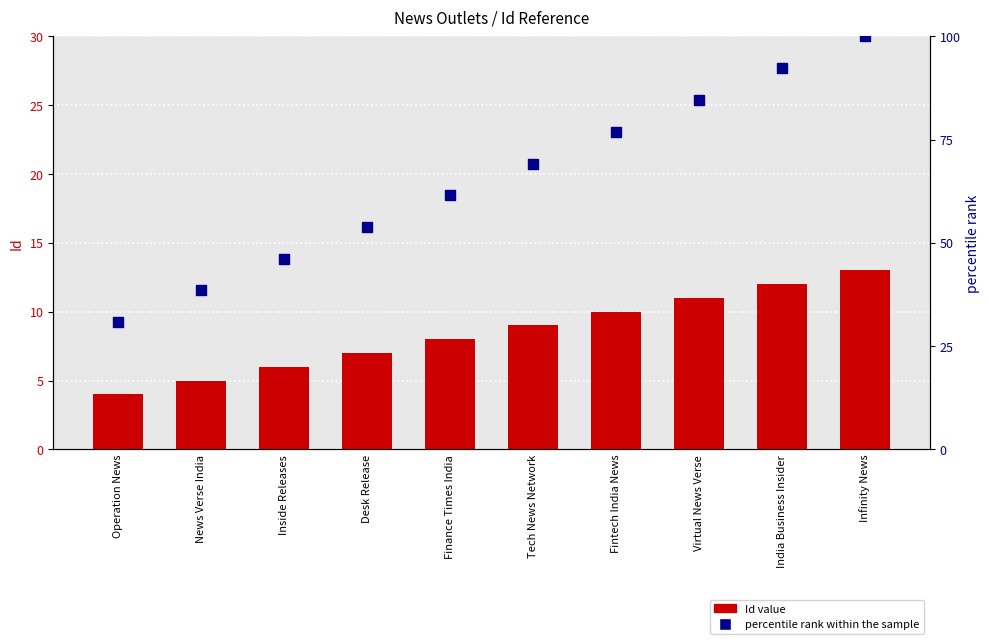

What is the total value across all series at Virtual News Verse?

95.6